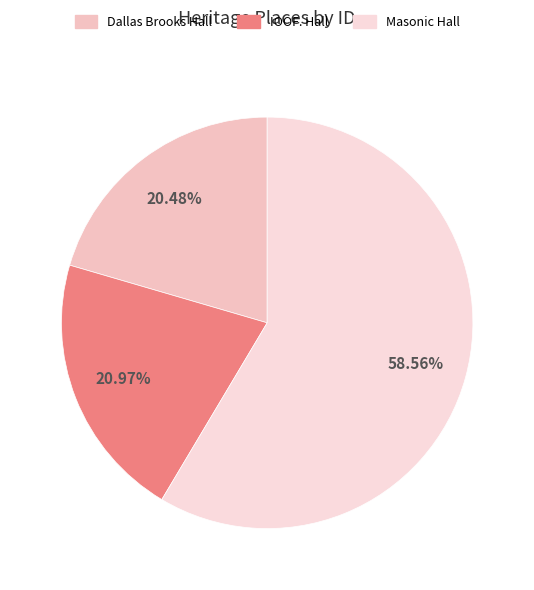

Which slice is the largest?

Masonic Hall